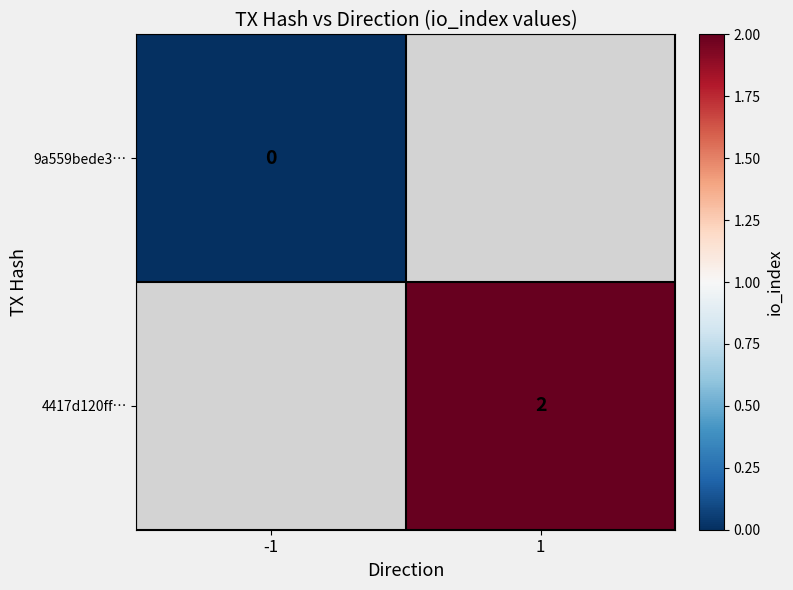

Is it true that 4417d120ff… equals 3 at 1?

False